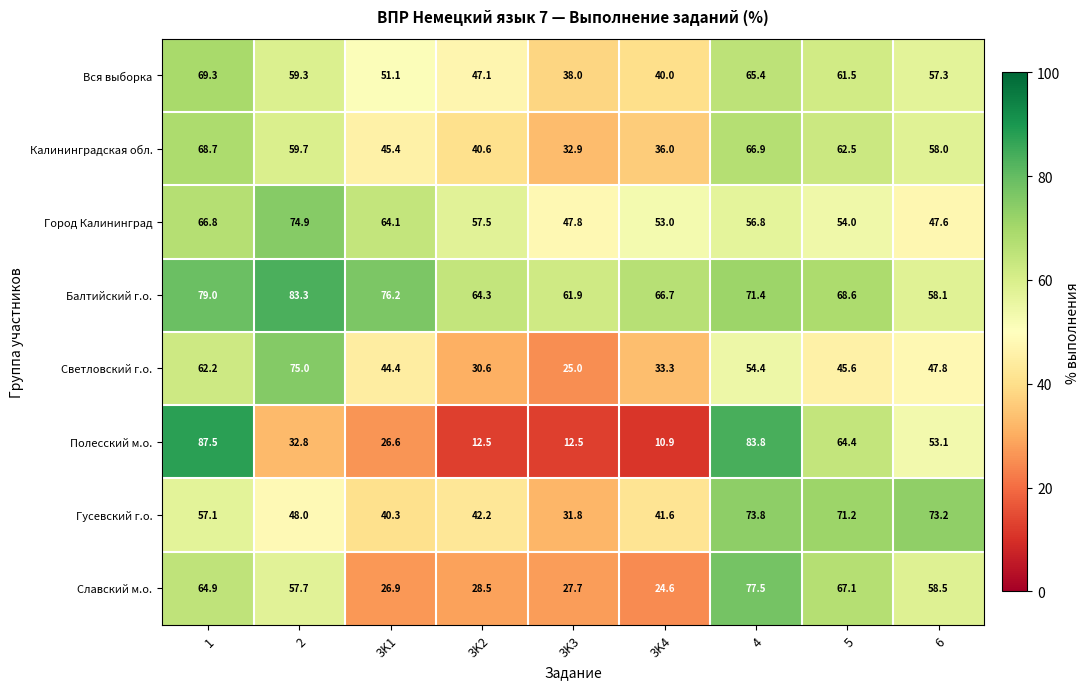

Read the Славский м.о. value at 6.

58.5